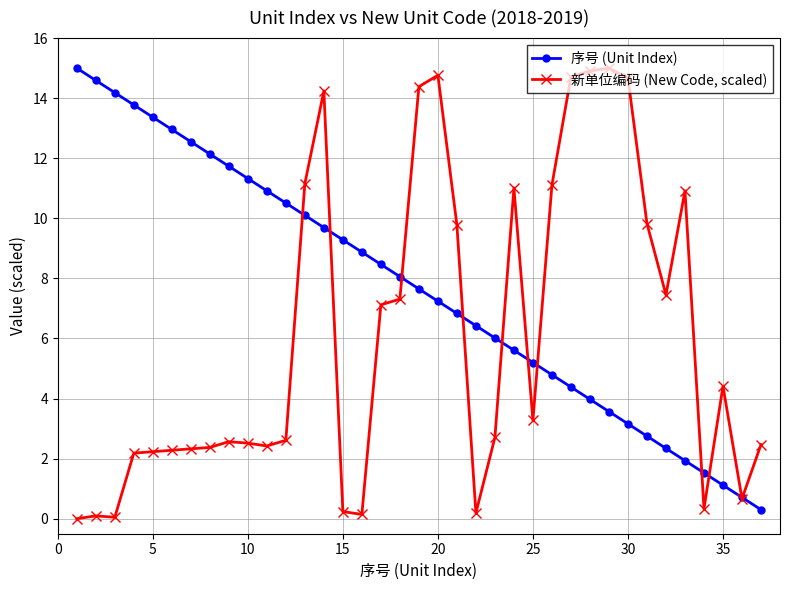

Which series has the largest range (max minus min)?

新单位编码 (New Code, scaled)